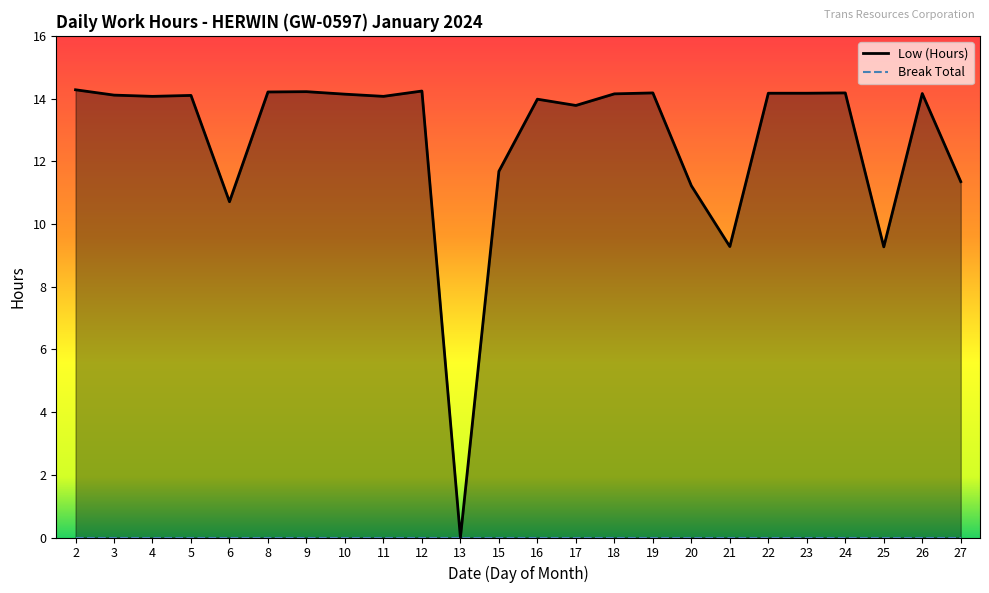

Does the chart have visible grid lines?

No